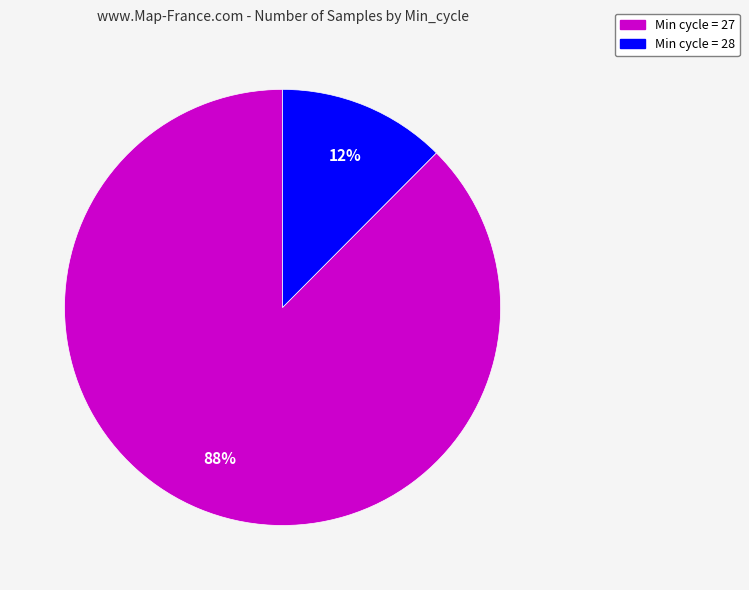

To the nearest percent, what percentage of the pie is Min cycle = 28?

12%